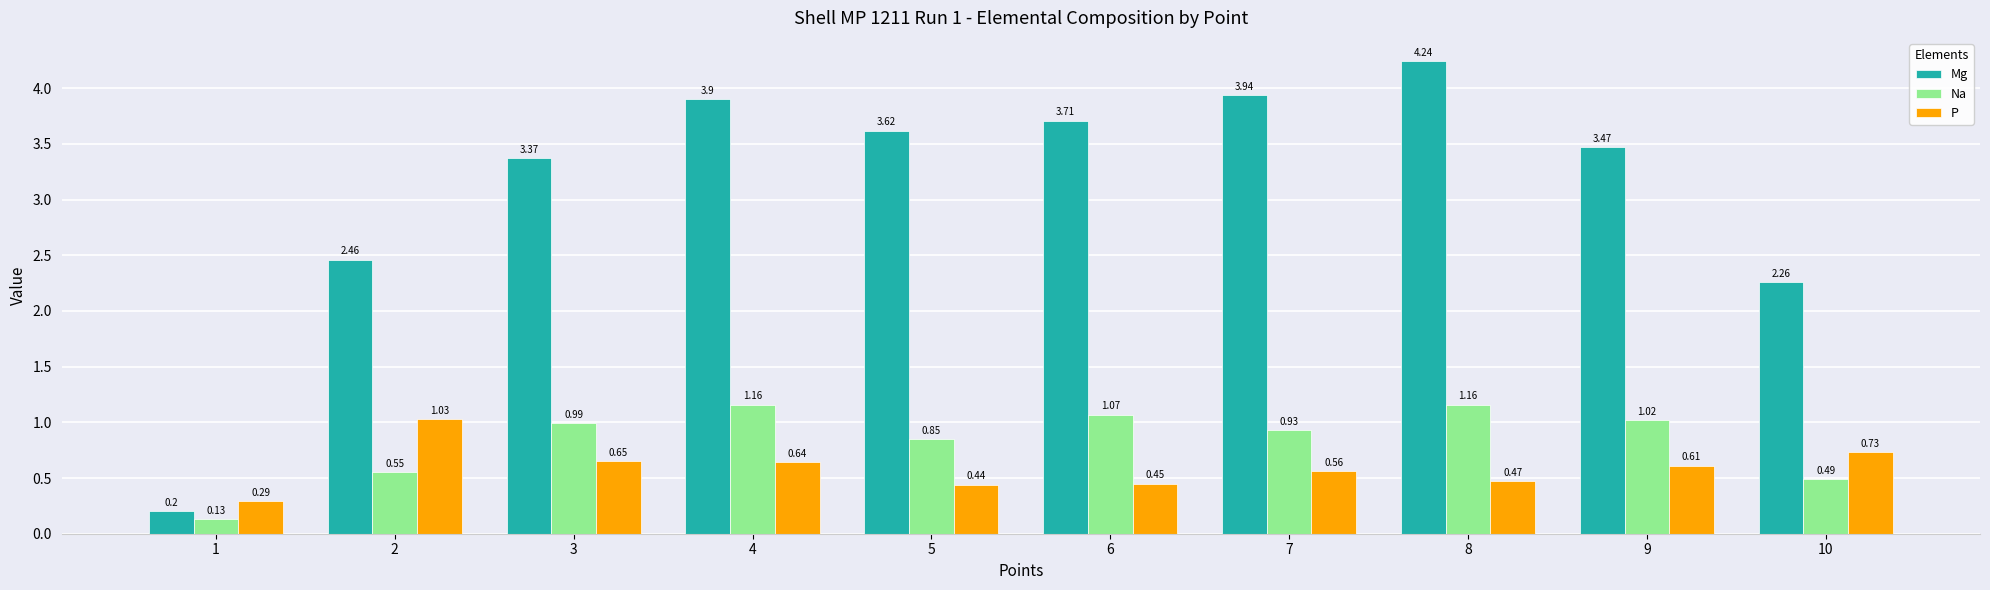

How many data points does each series have?

10